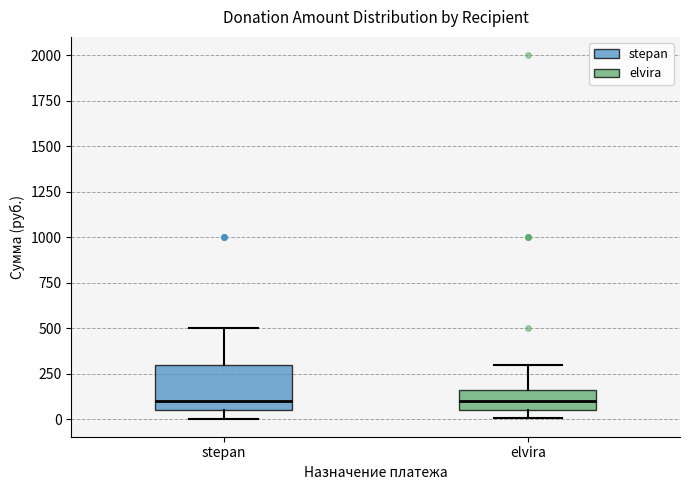

Where is the upper edge of the box for stepan on the y-axis? The values are not printed on the chart, so give them approximately, as read against the axis.

300